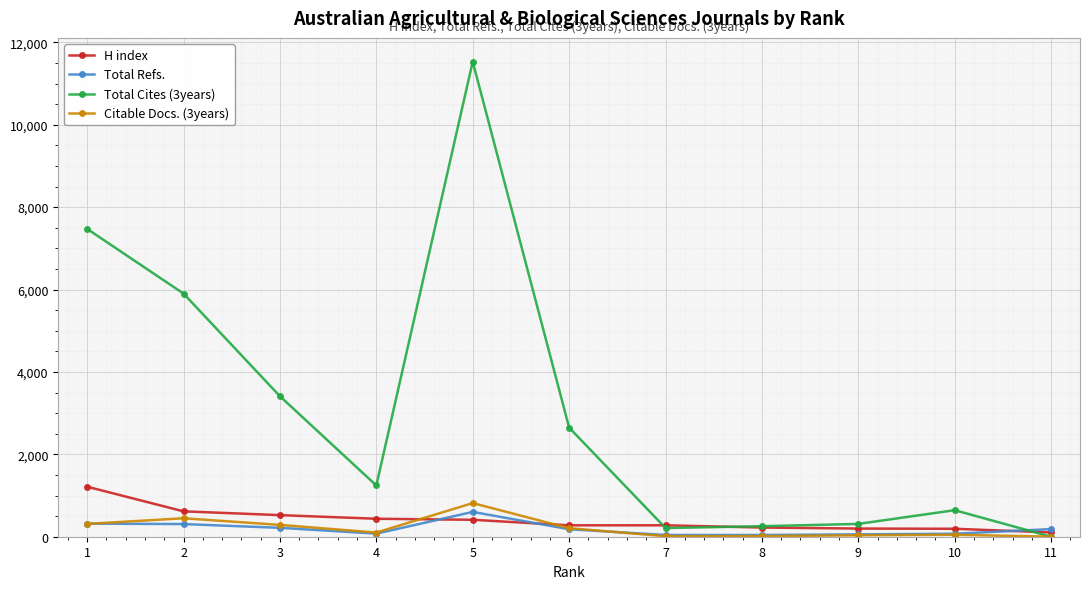

List the labels in order of Total Cites (3years) value, largest first.

5, 1, 2, 3, 6, 4, 10, 9, 8, 7, 11